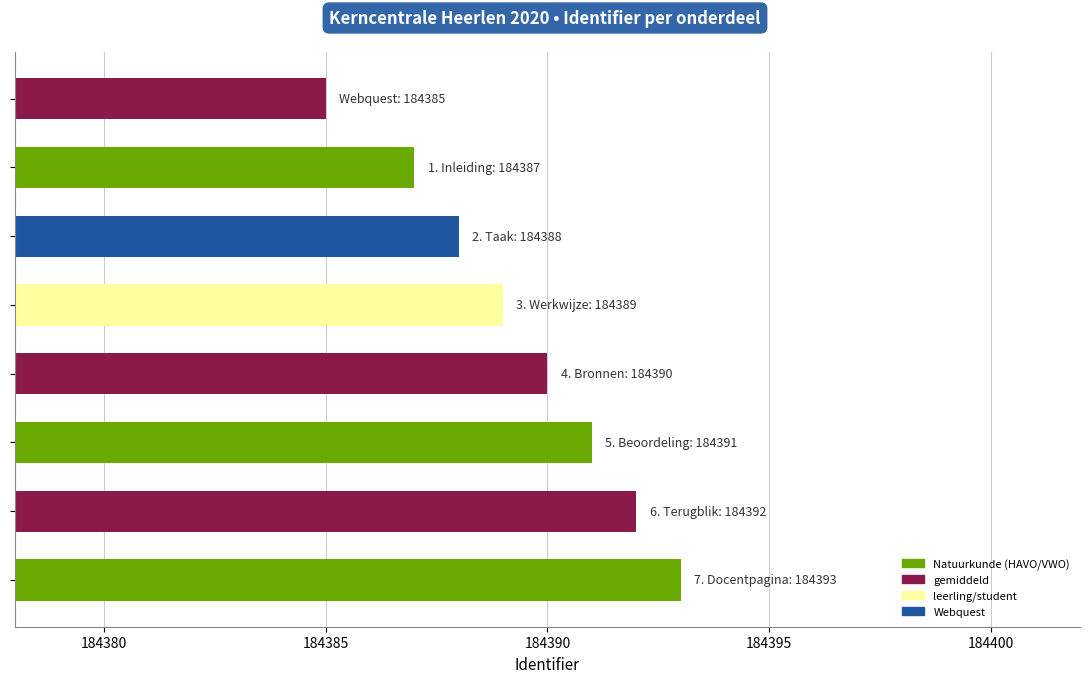

What is the greatest value displayed?

184393